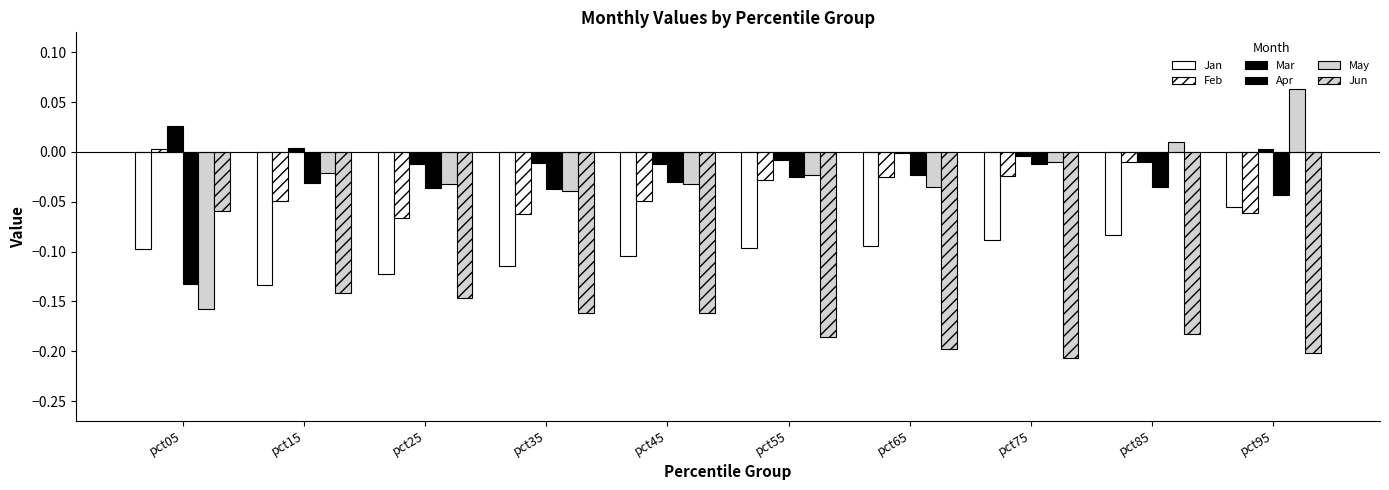

Count the number of data series in this chart.

6